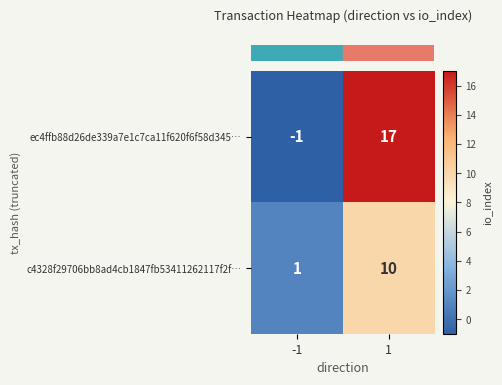

What value does the c4328f29706bb8ad4cb1847fb53411262117f2f… series have at 1?

10